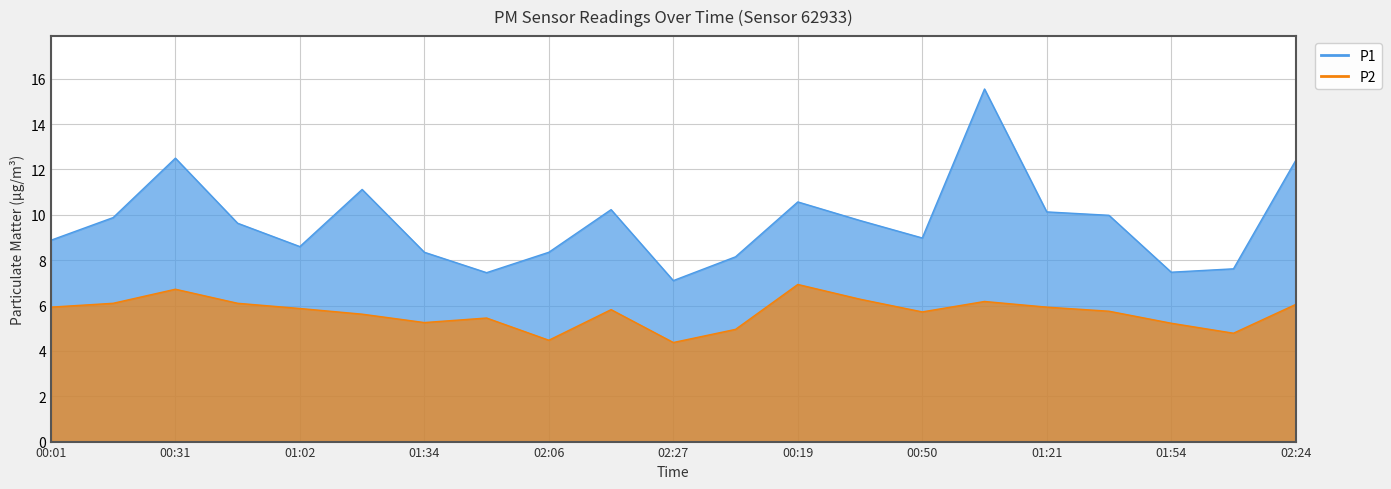

True or false: P2 and P1 cross at least once.

False